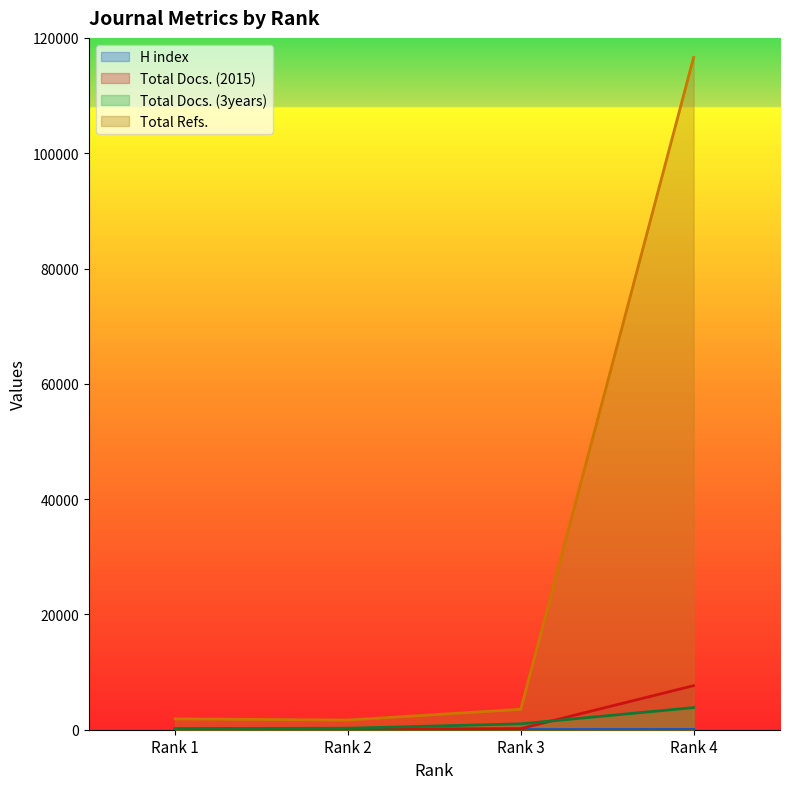

How many data points does each series have?

4